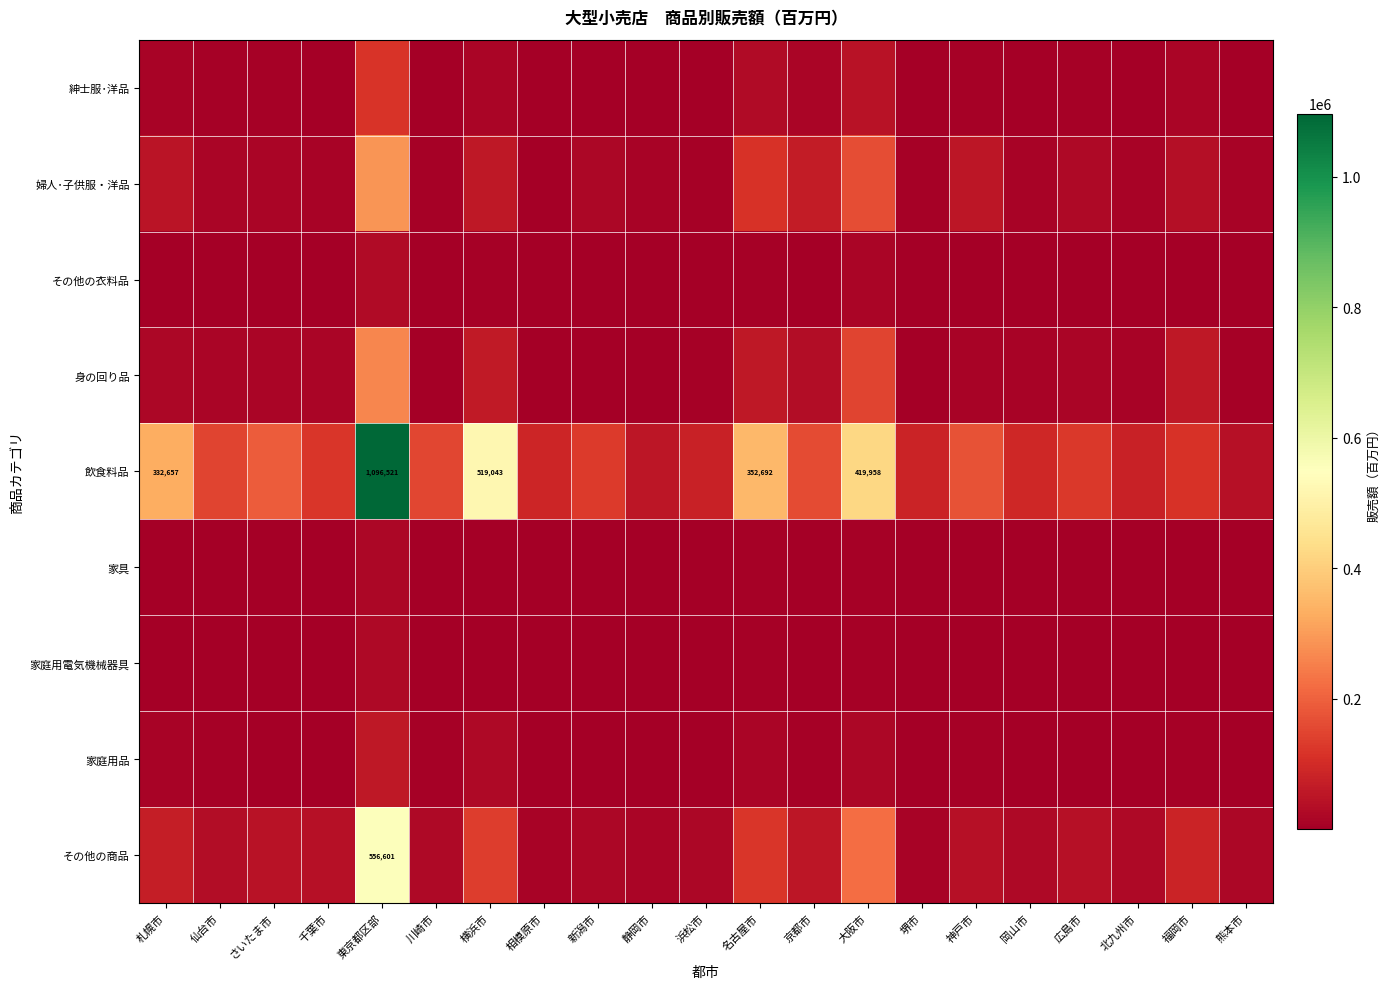

List the labels in order of 紳士服･洋品 value, smallest first.

相模原市, 堺市, 川崎市, 静岡市, 浜松市, 岡山市, 熊本市, 新潟市, 千葉市, 北九州市, 仙台市, 広島市, さいたま市, 神戸市, 札幌市, 福岡市, 京都市, 横浜市, 名古屋市, 大阪市, 東京都区部